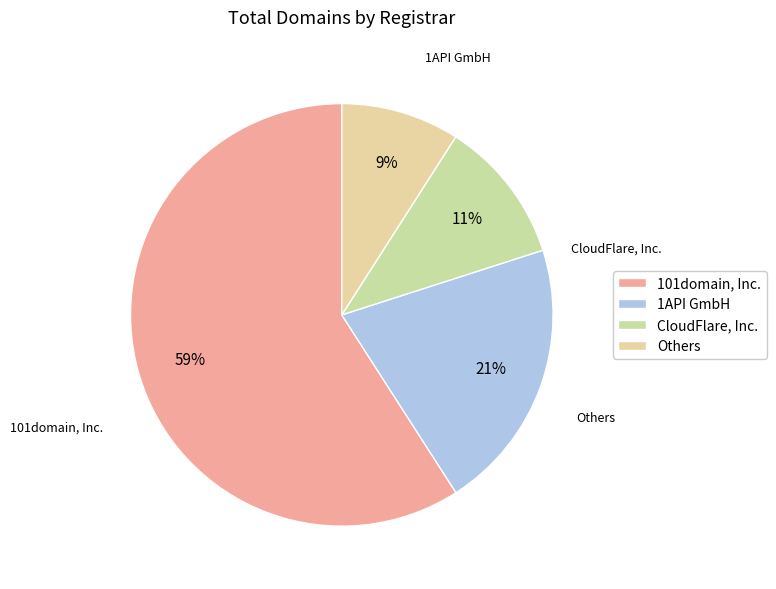

Which has a higher value, 101domain, Inc. or CloudFlare, Inc.?

101domain, Inc.